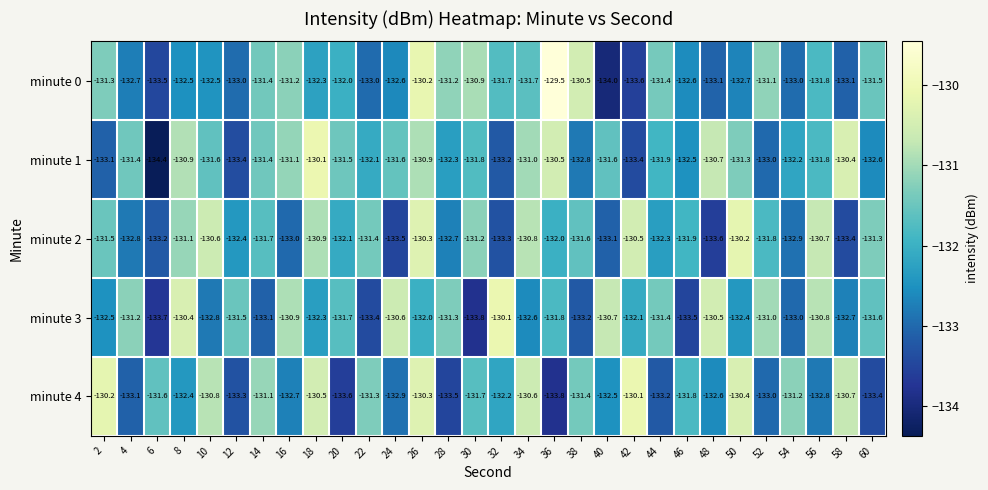

What is the maximum value shown in the chart?

-129.5